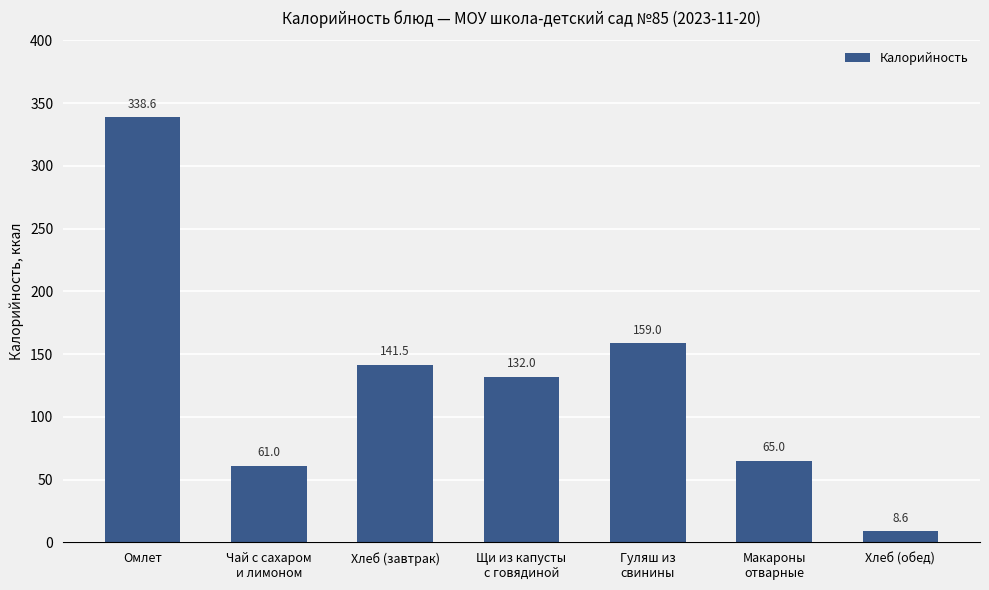

What is the difference between the maximum and minimum values?

330.0